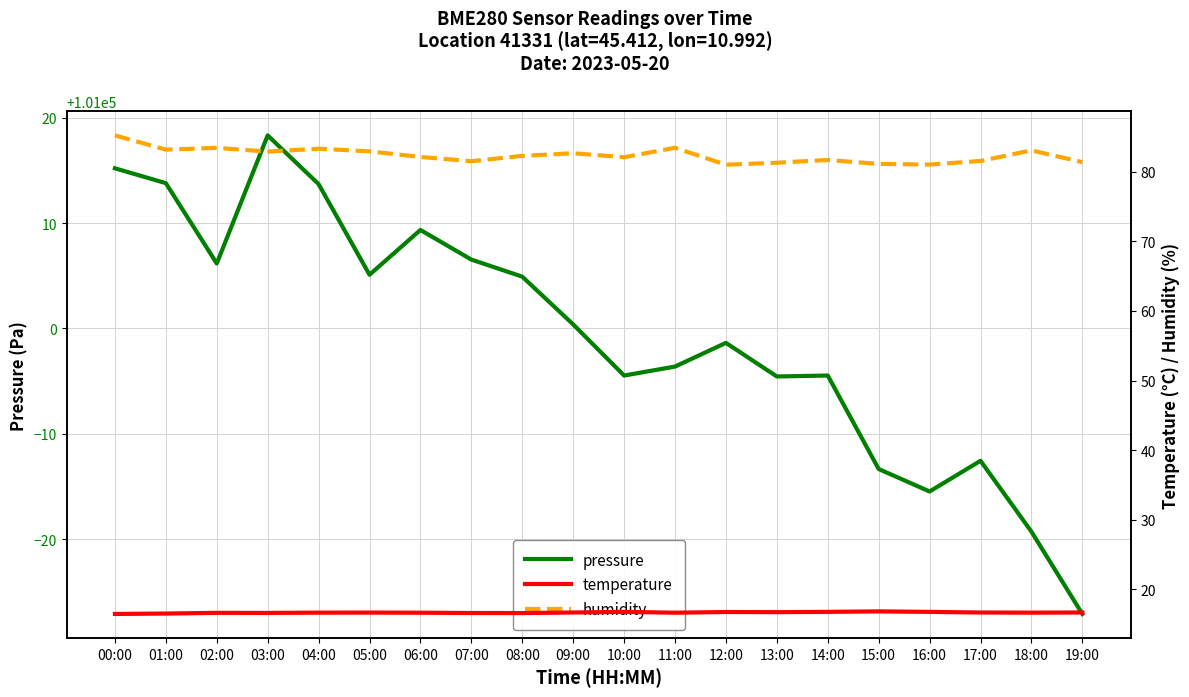

At which label is temperature closest to 16?

00:00